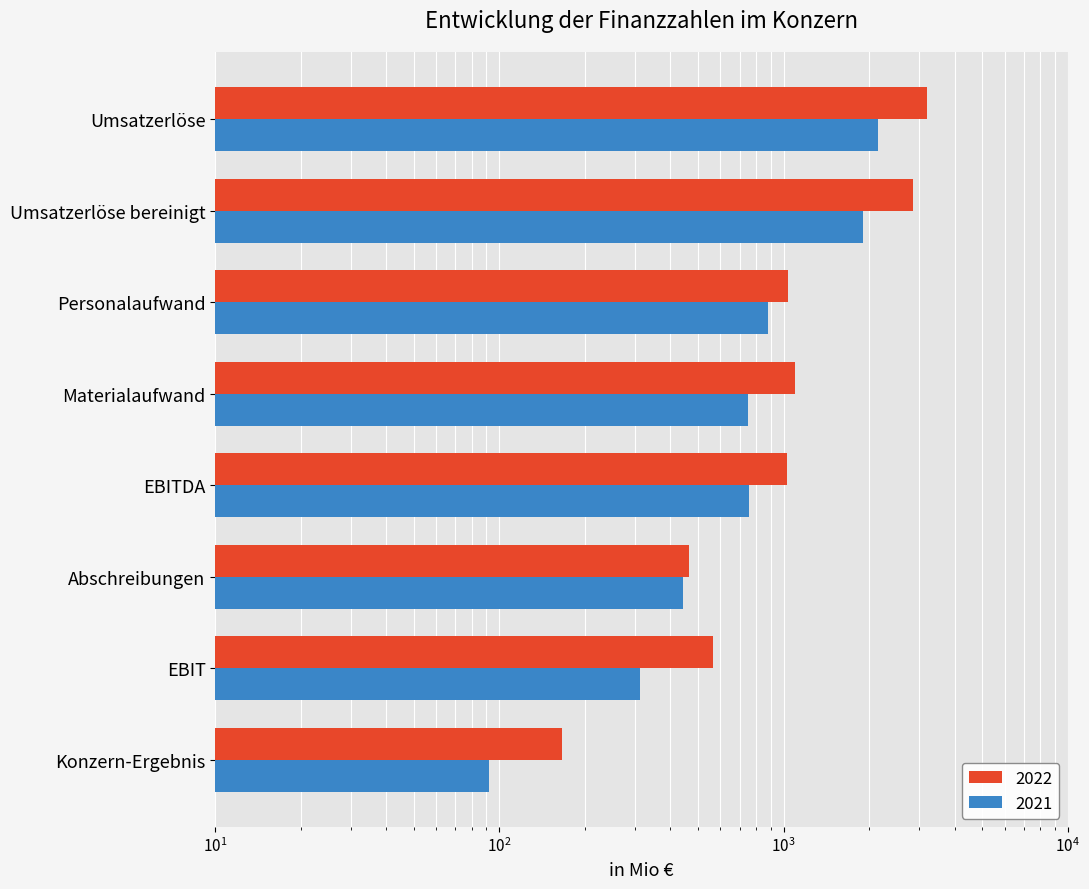

What is the value of the 2022 bar at the 1st from the left?

3194.4